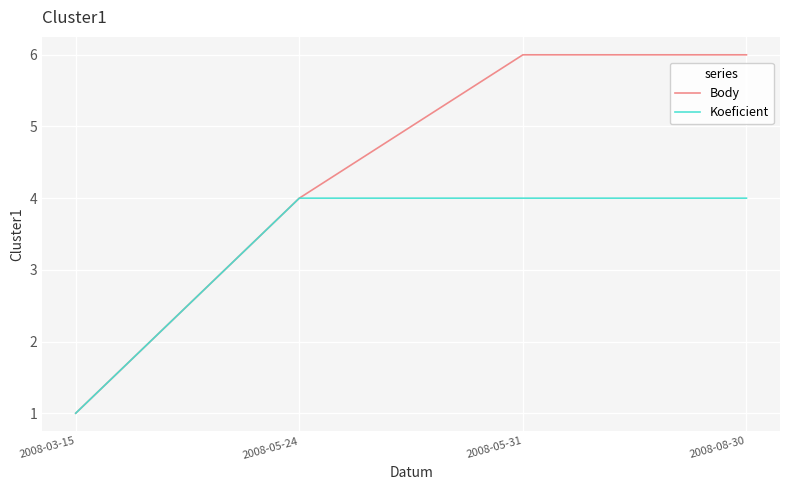

At 2008-08-30, list the series in order from largest to smallest.

Body, Koeficient